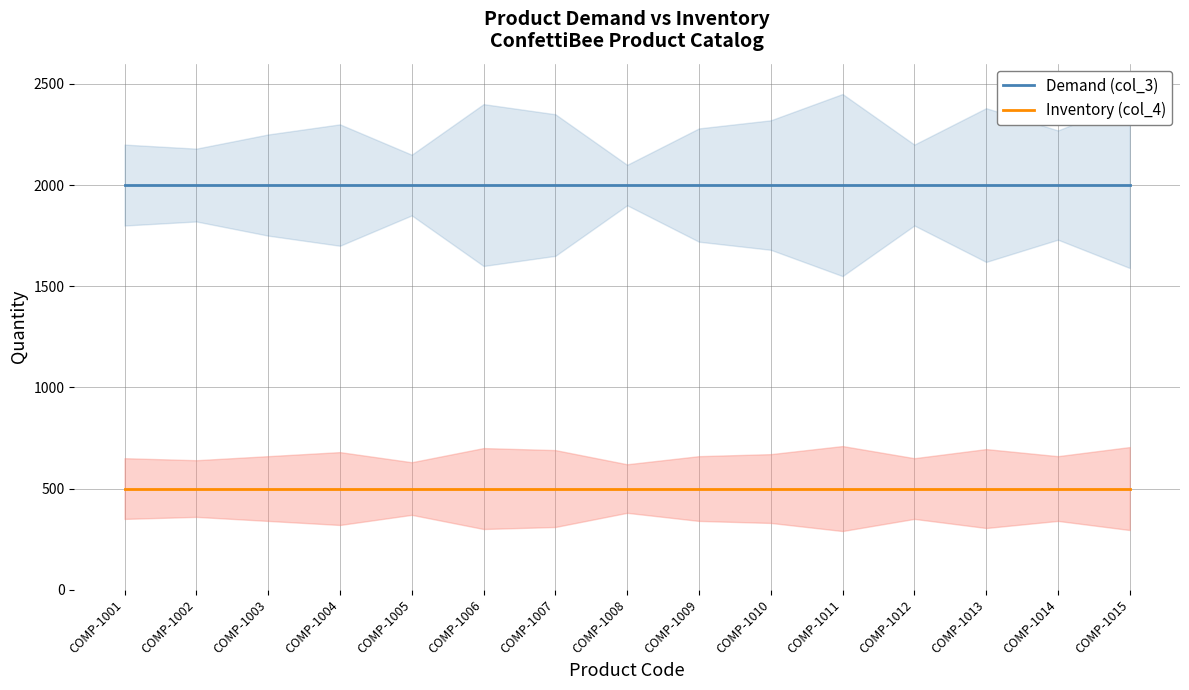

What is the total value across all series at COMP-1012?

2500